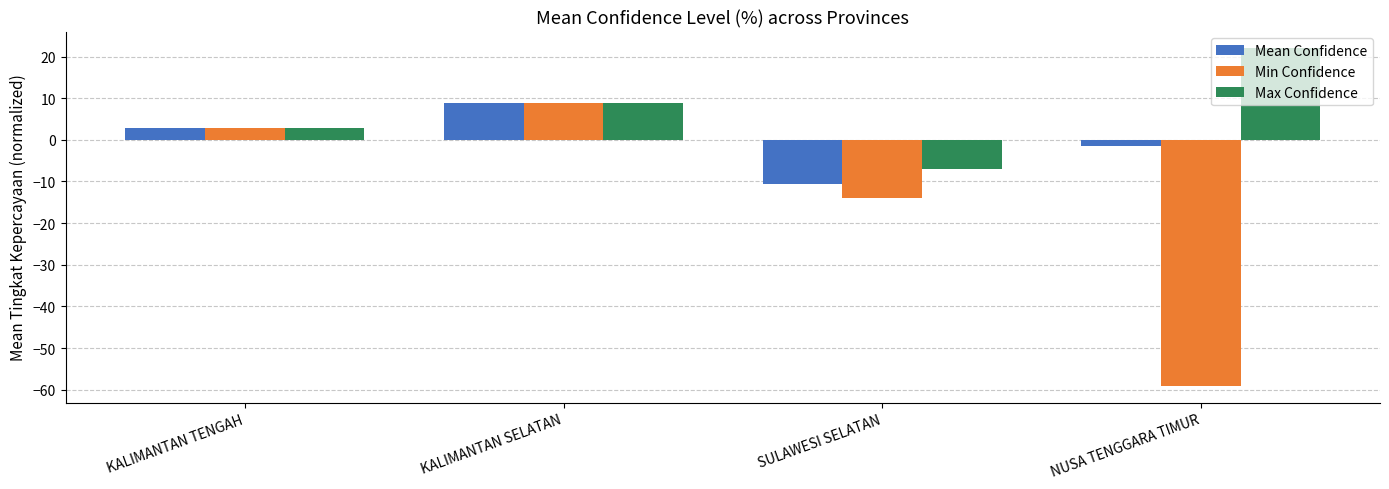

Are the bars horizontal?

No